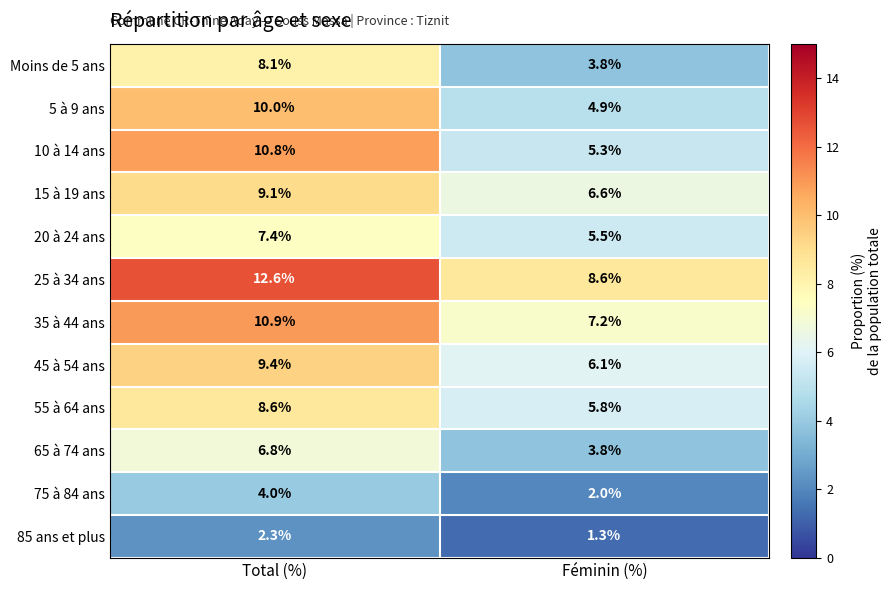

Reading left to right, extract all data points from this chart.

Moins de 5 ans: Total (%)=8.1	Féminin (%)=3.8
5 à 9 ans: Total (%)=10.0	Féminin (%)=4.9
10 à 14 ans: Total (%)=10.8	Féminin (%)=5.3
15 à 19 ans: Total (%)=9.1	Féminin (%)=6.6
20 à 24 ans: Total (%)=7.4	Féminin (%)=5.5
25 à 34 ans: Total (%)=12.6	Féminin (%)=8.6
35 à 44 ans: Total (%)=10.9	Féminin (%)=7.2
45 à 54 ans: Total (%)=9.4	Féminin (%)=6.1
55 à 64 ans: Total (%)=8.6	Féminin (%)=5.8
65 à 74 ans: Total (%)=6.8	Féminin (%)=3.8
75 à 84 ans: Total (%)=4.0	Féminin (%)=2.0
85 ans et plus: Total (%)=2.3	Féminin (%)=1.3